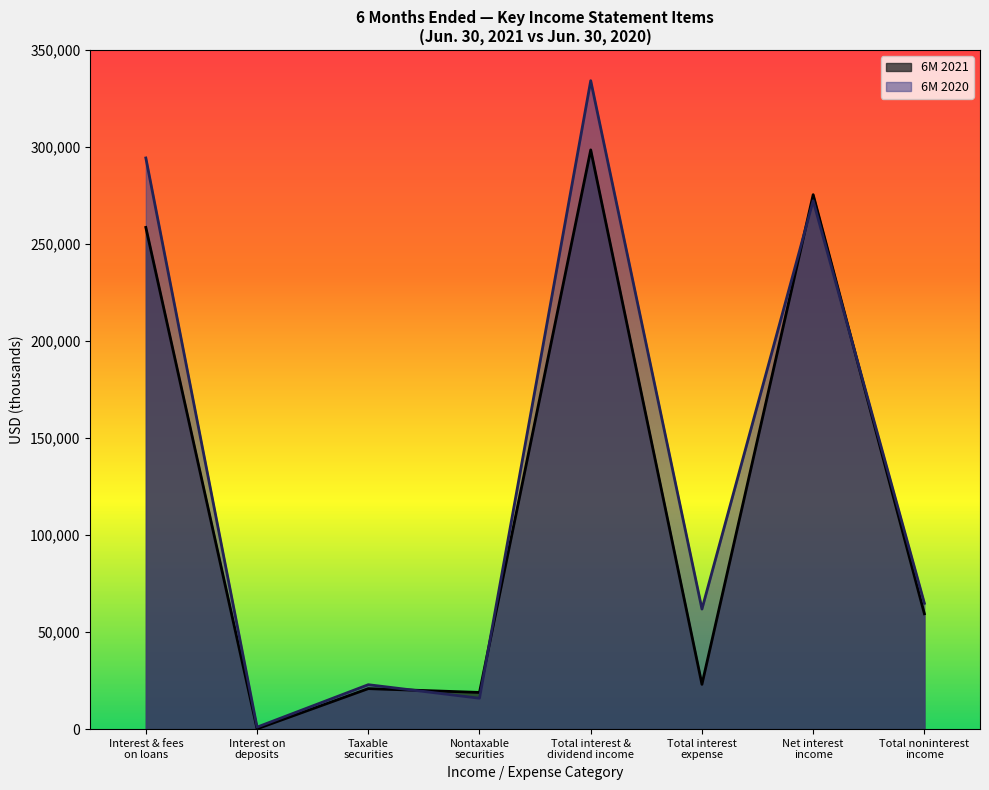

Reading left to right, extract all data points from this chart.

6M 2021: 258576	163	20872	18914	298525	23079	275446	59451
6M 2020: 294361	1017	22895	15920	334193	61880	272313	64838